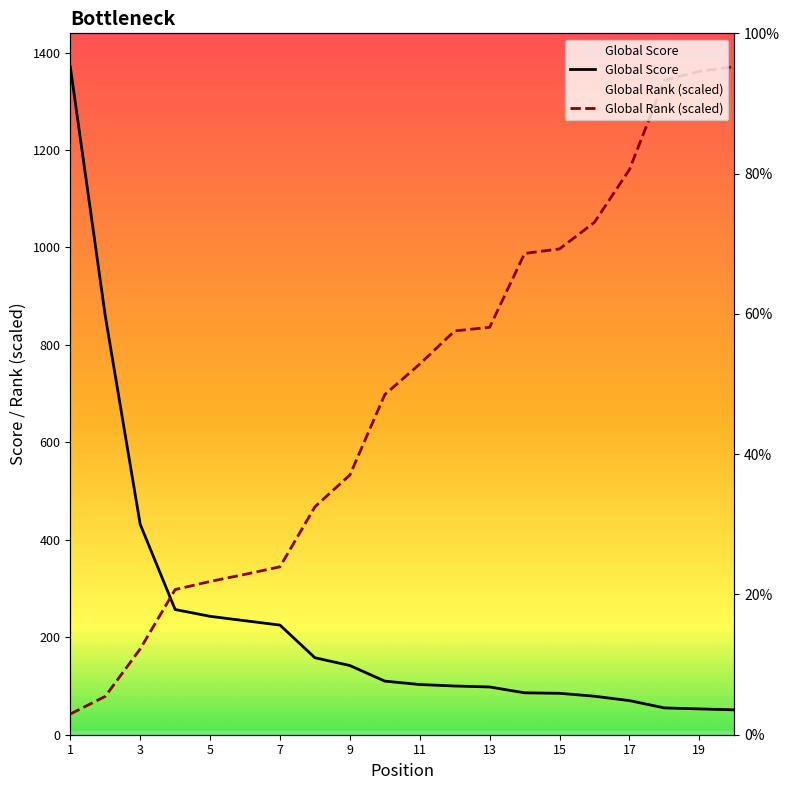

At how many categories does at least one series exceed 950?

8